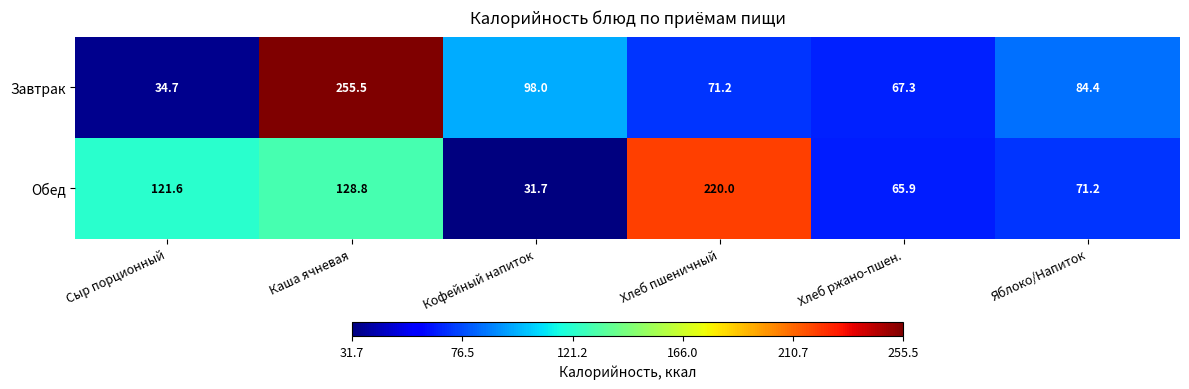

What is the sum of the Завтрак values at Яблоко/Напиток and Кофейный напиток?

182.4